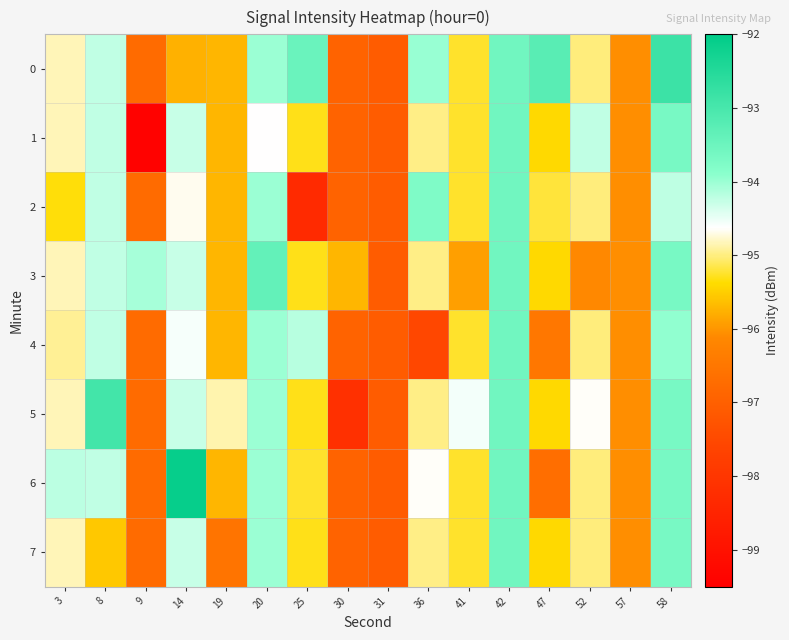

What is the total value across all series at 19?

-765.7